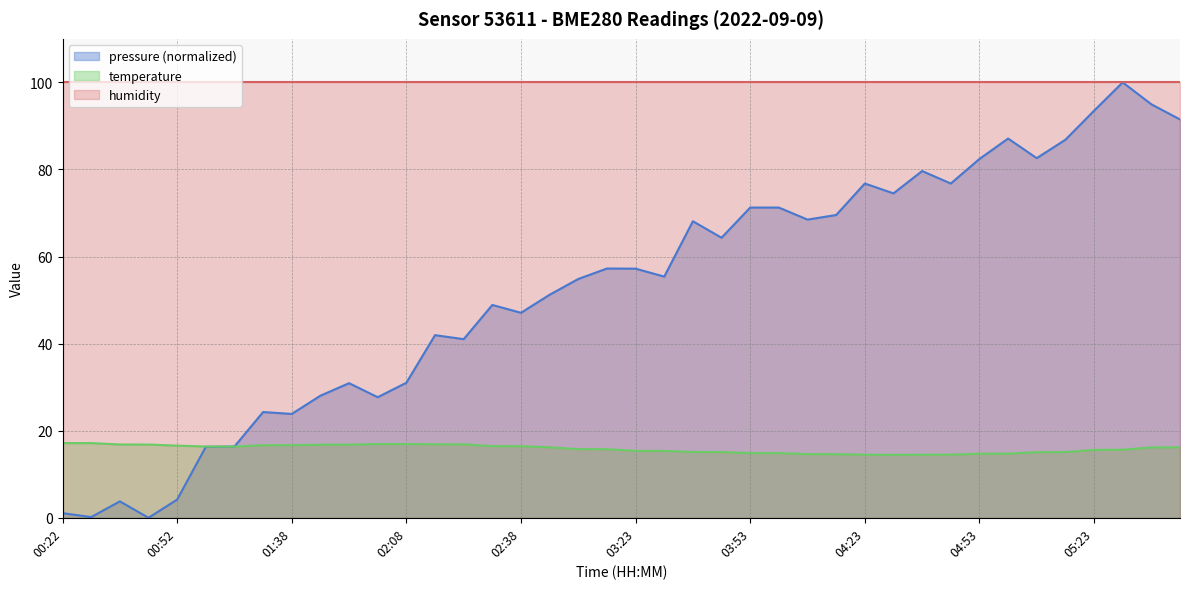

At which label does pressure reach its minimum?

00:37